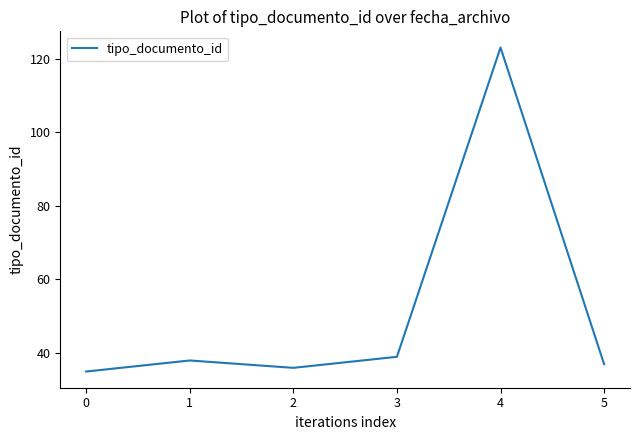

Is it true that the value at 0 is 23?

False